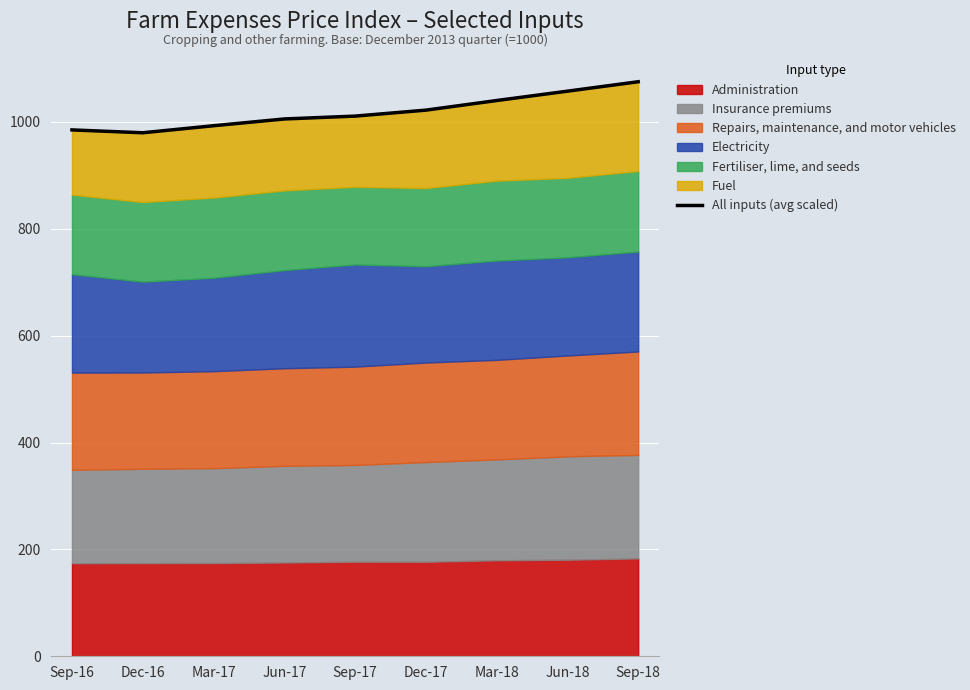

What is the minimum value shown in the chart?

979.7